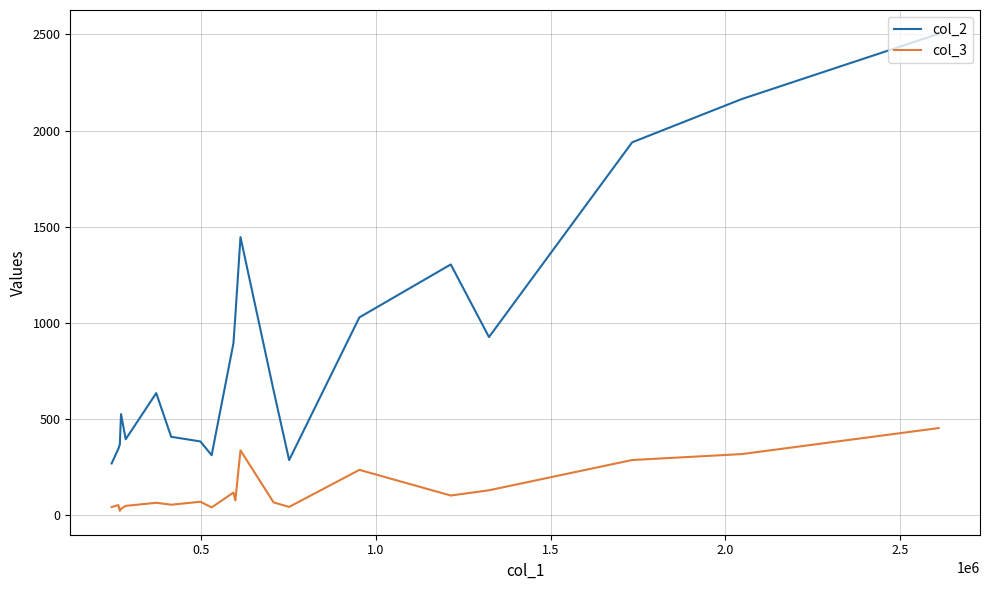

Which series has the largest range (max minus min)?

col_2